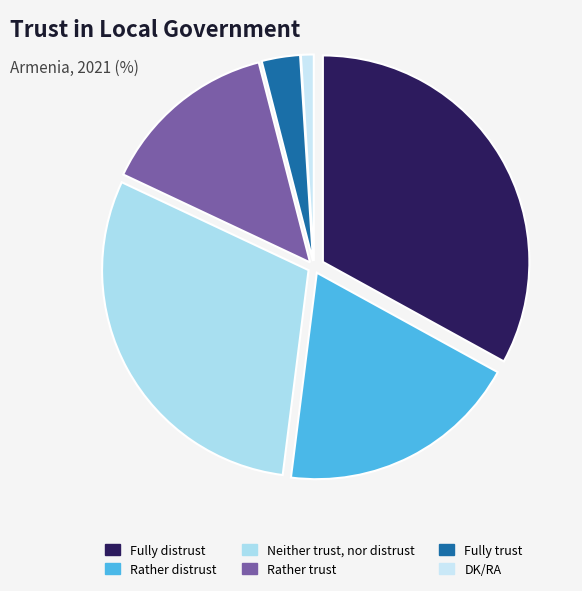

Rank the categories by value from lowest to highest.

DK/RA, Fully trust, Rather trust, Rather distrust, Neither trust, nor distrust, Fully distrust